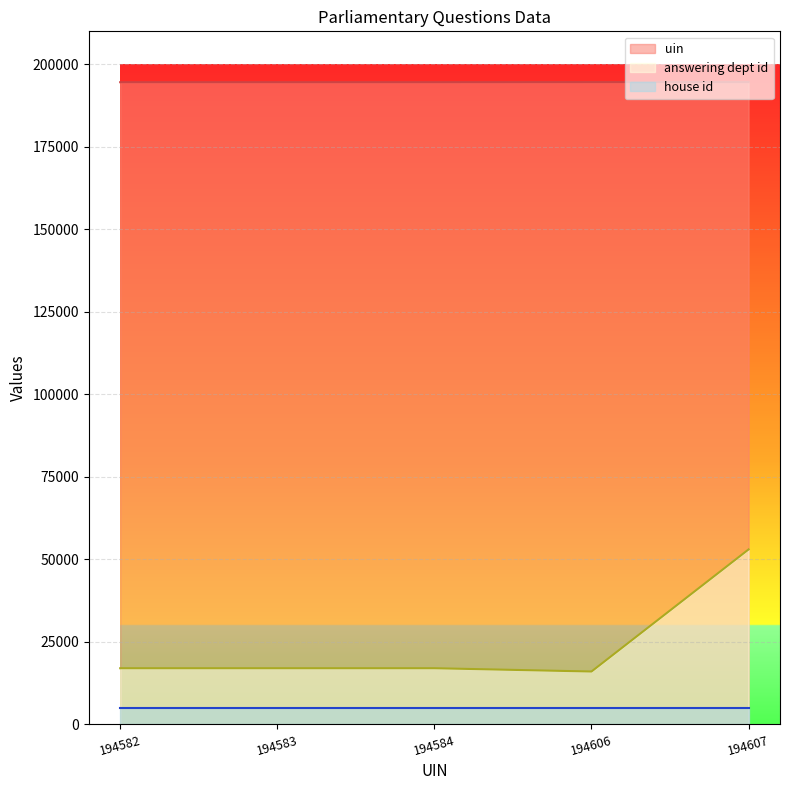

List the series in order of their peak value, lowest first.

house id, answering dept id, uin